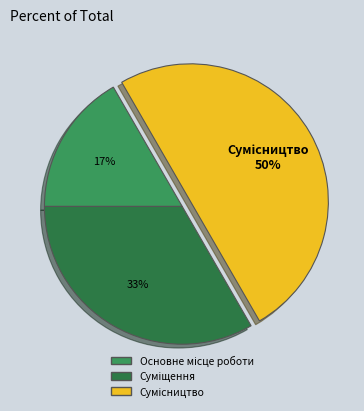

To the nearest percent, what is the difference between the largest and smallest slice percentages?

33%